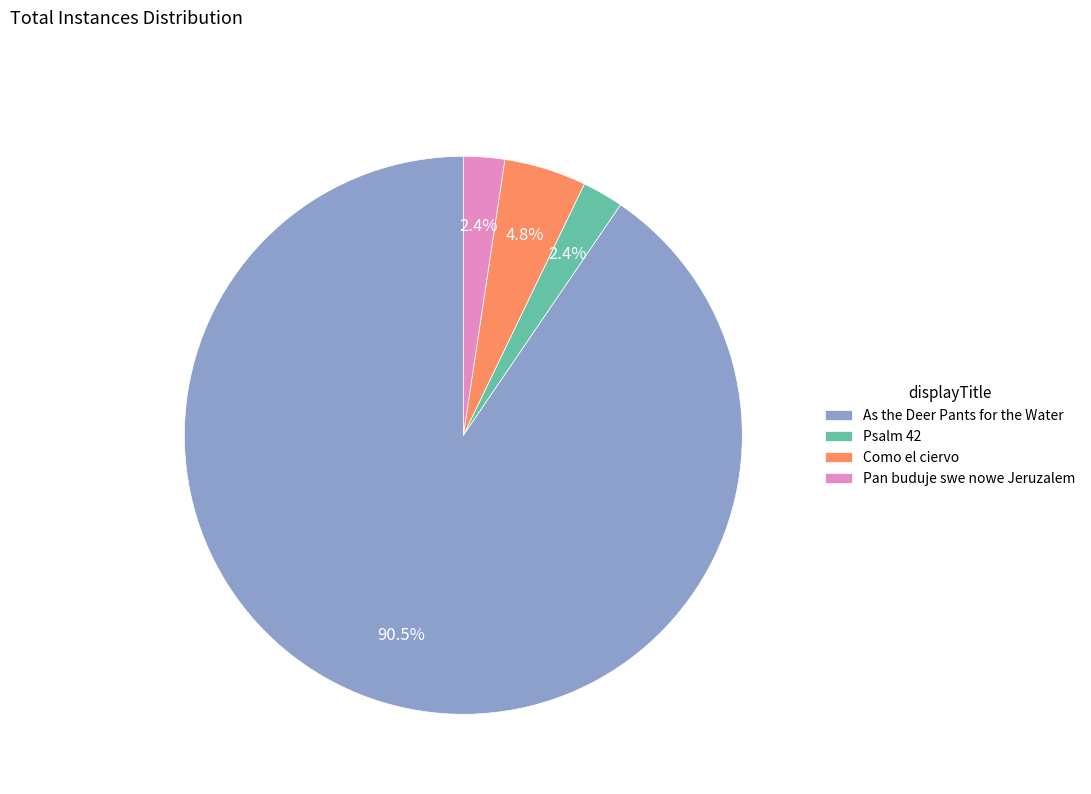

What portion of the pie excludes Como el ciervo?

95.2%